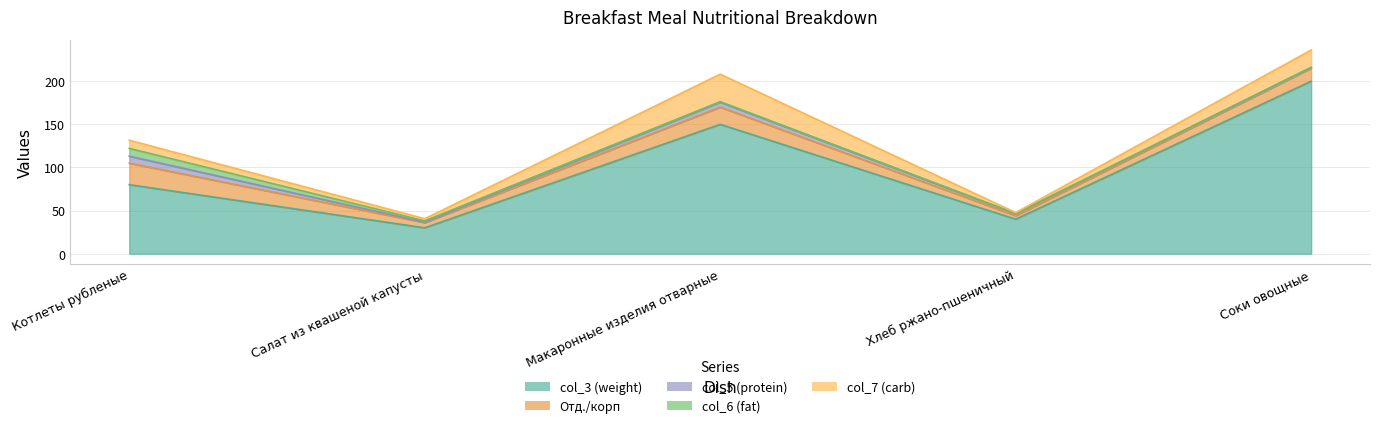

What is the spread (max minus min) of values at Салат из квашеной капусты?

29.5